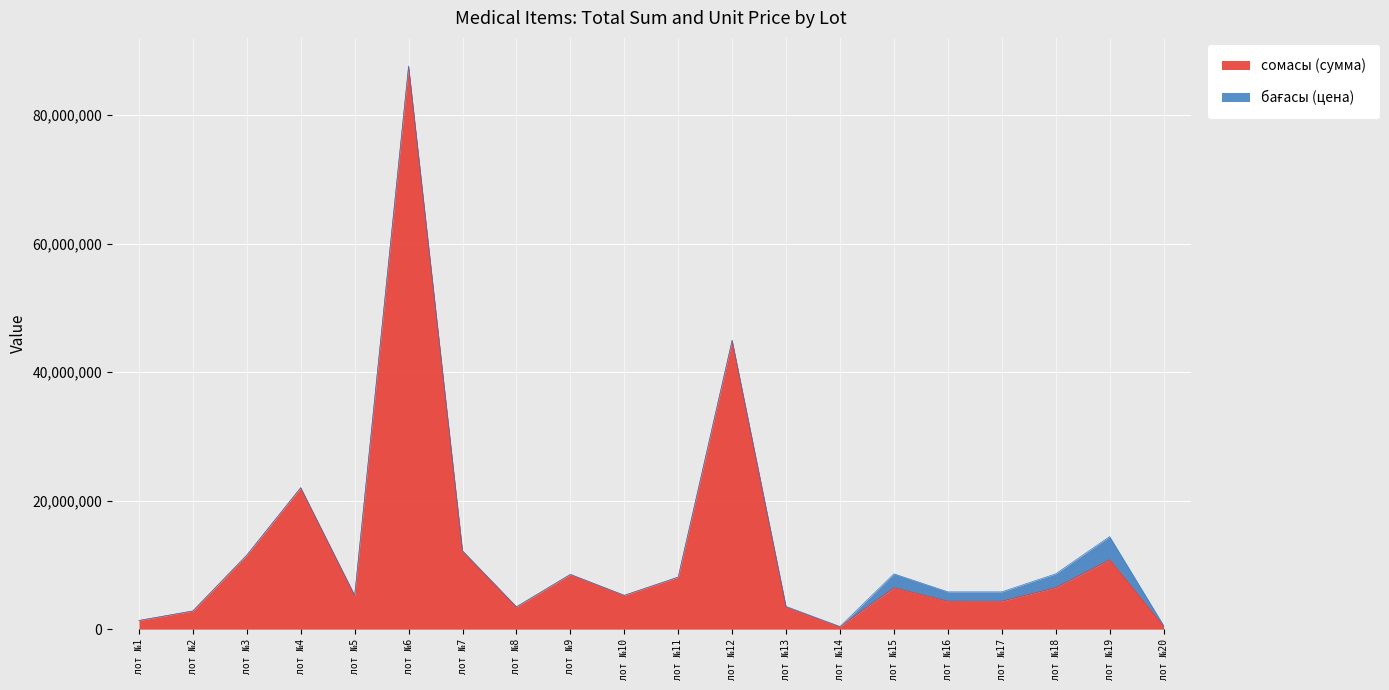

Which label corresponds to the smallest value in the chart?

лот №14